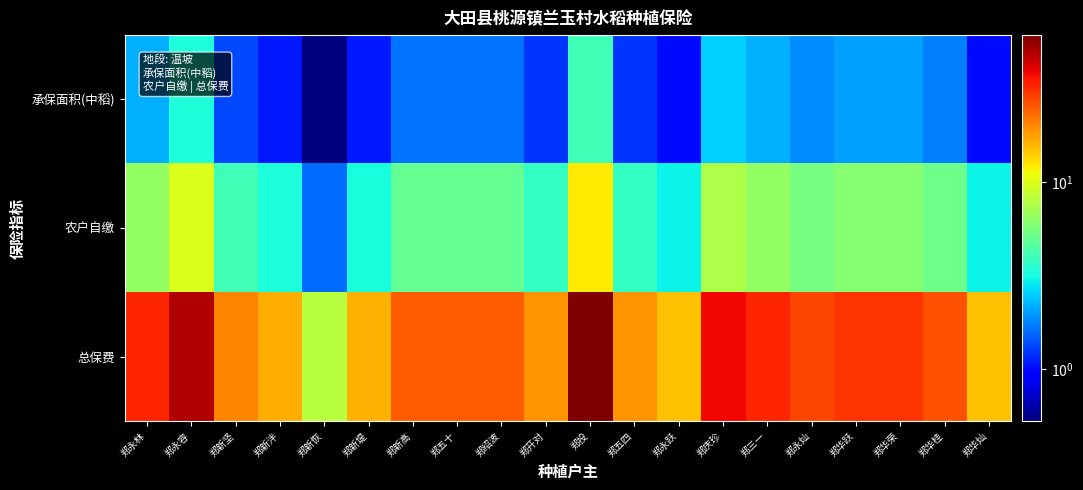

Which label corresponds to the largest value in the chart?

郑投